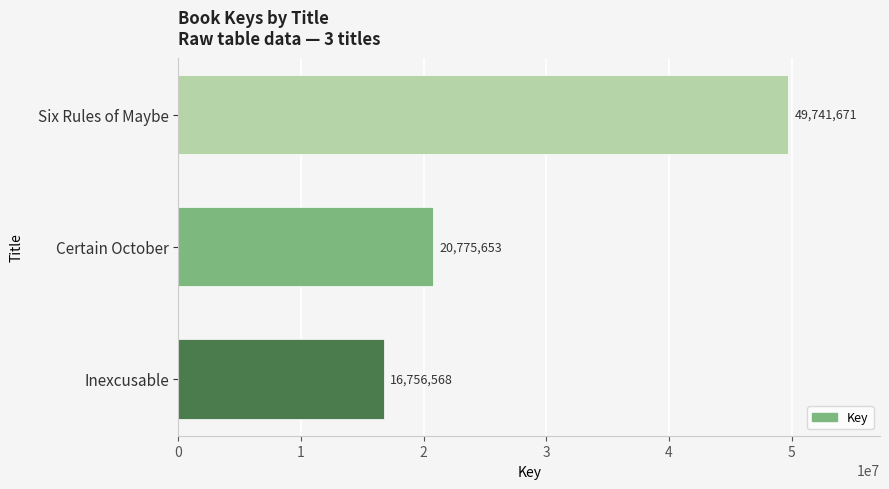

Does the chart contain any negative values?

No